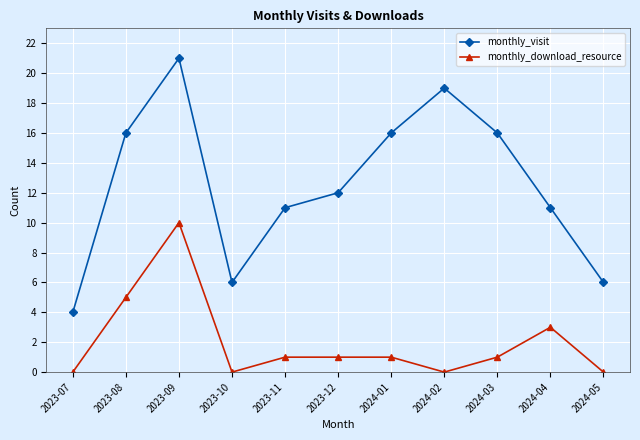

Is it true that monthly_visit equals 8 at 2023-09?

False